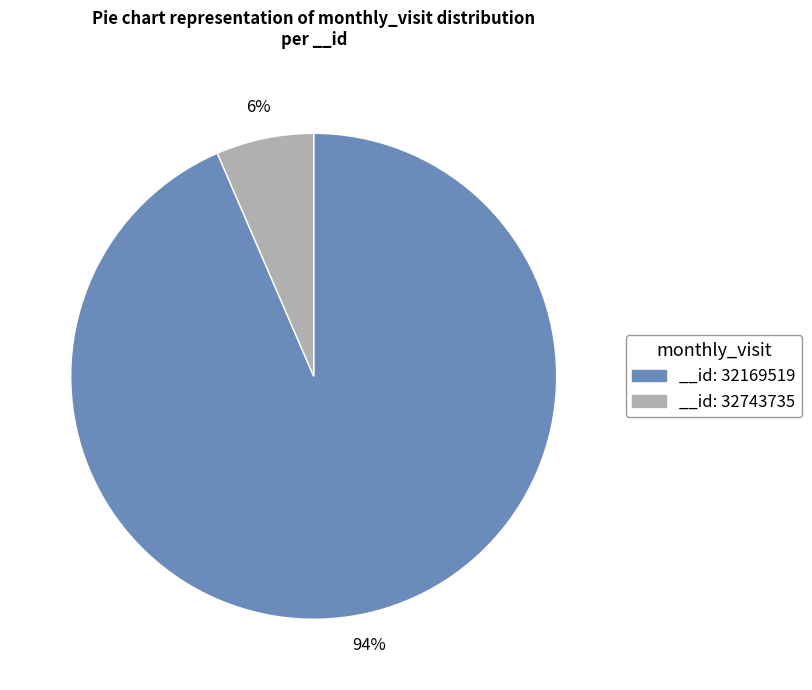

Which slice is the smallest?

__id: 32743735